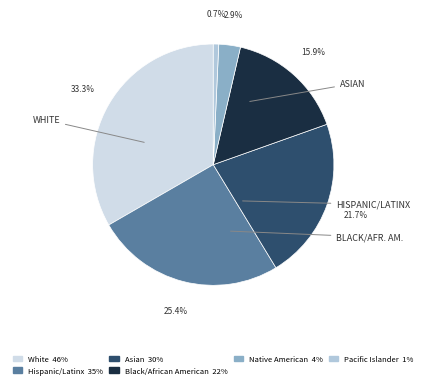

Rank the categories by value from highest to lowest.

White, Hispanic/Latinx, Asian, Black/African American, Native American, Pacific Islander